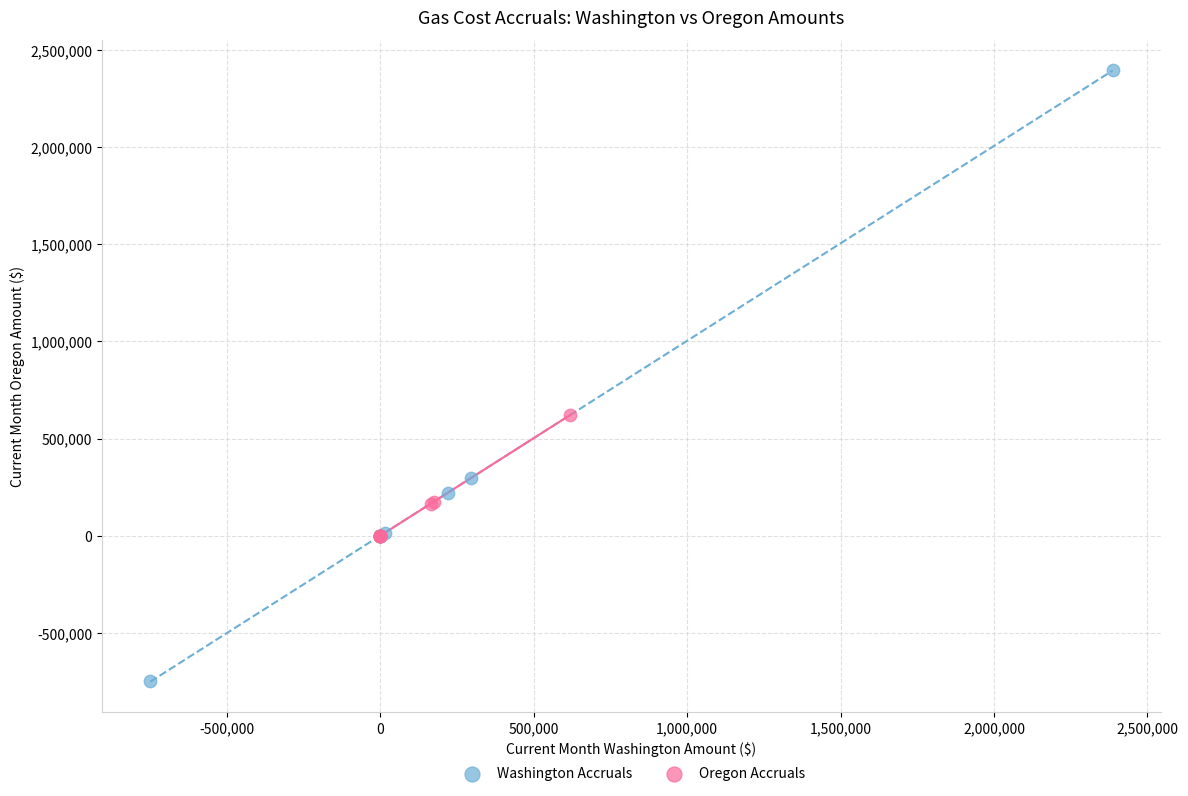

What are all the series names shown in the legend?

Washington Accruals, Oregon Accruals